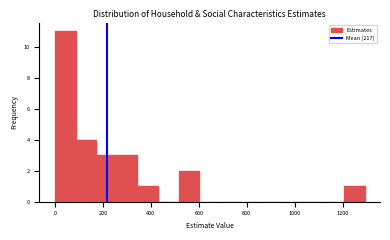

How tall is the bar that spans 80 to 180 on the x-axis? Neither the bar edges nor the heights are printed on the chart, so give them approximately, as read against the axes.

4